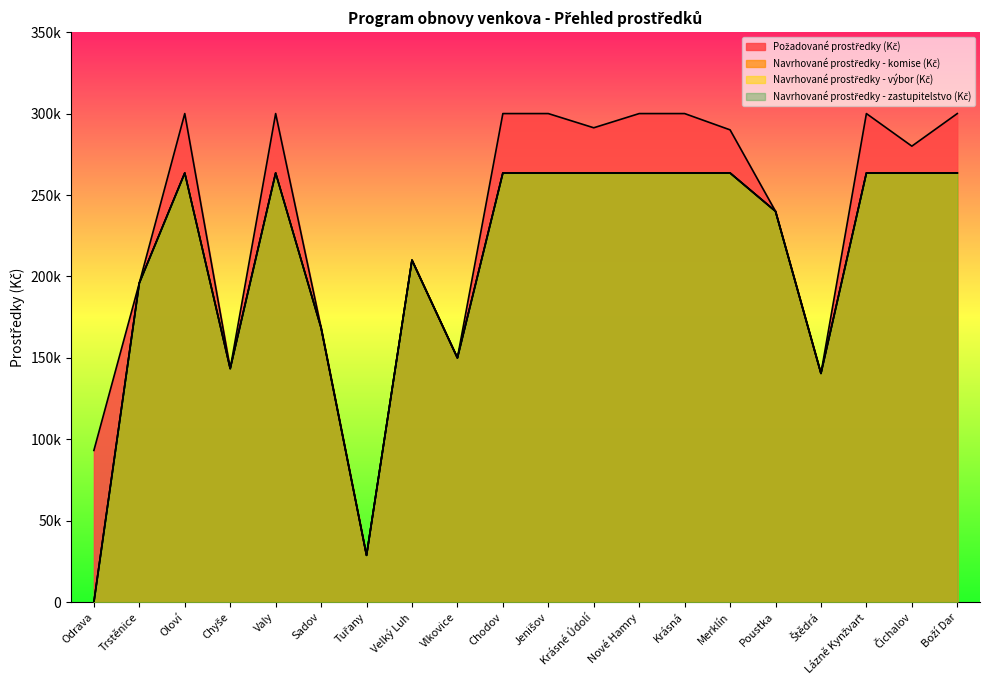

What is the greatest value displayed?

300000